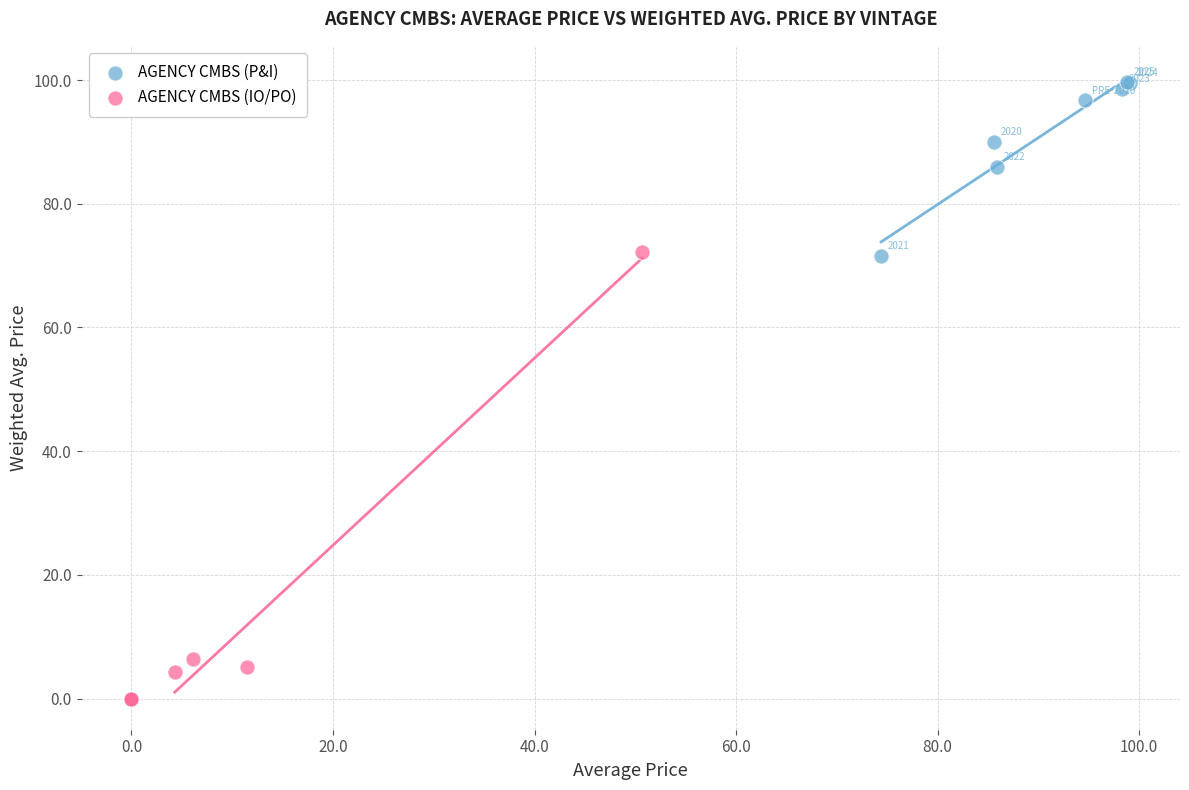

Which series contains the lowest Y value?

AGENCY CMBS (IO/PO)